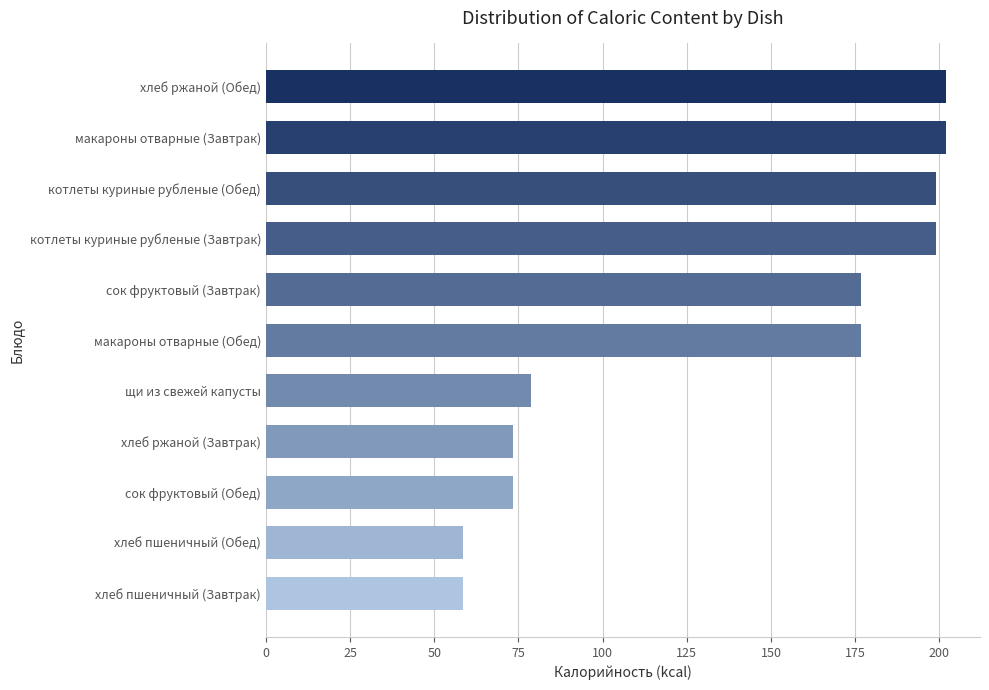

Is it true that the value at хлеб пшеничный (Завтрак) is 58.5?

True